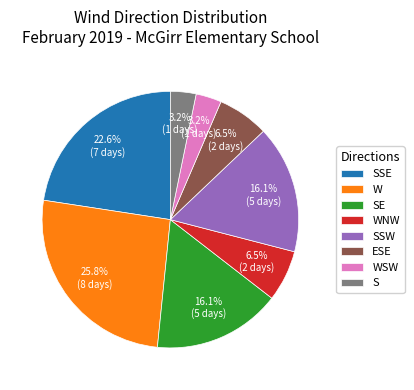

How many segments does this pie chart have?

8